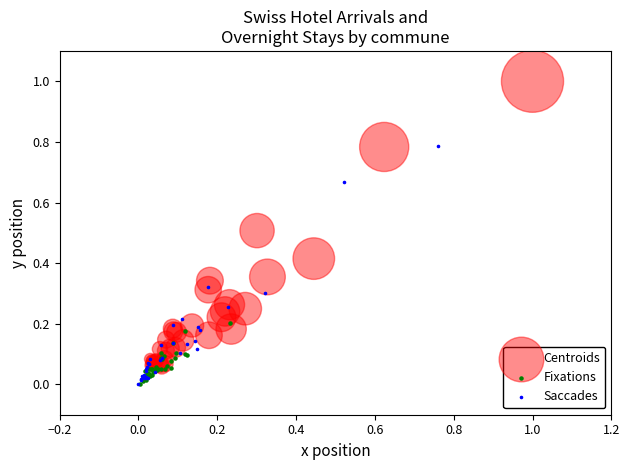

Which series contains the highest Y value?

Centroids